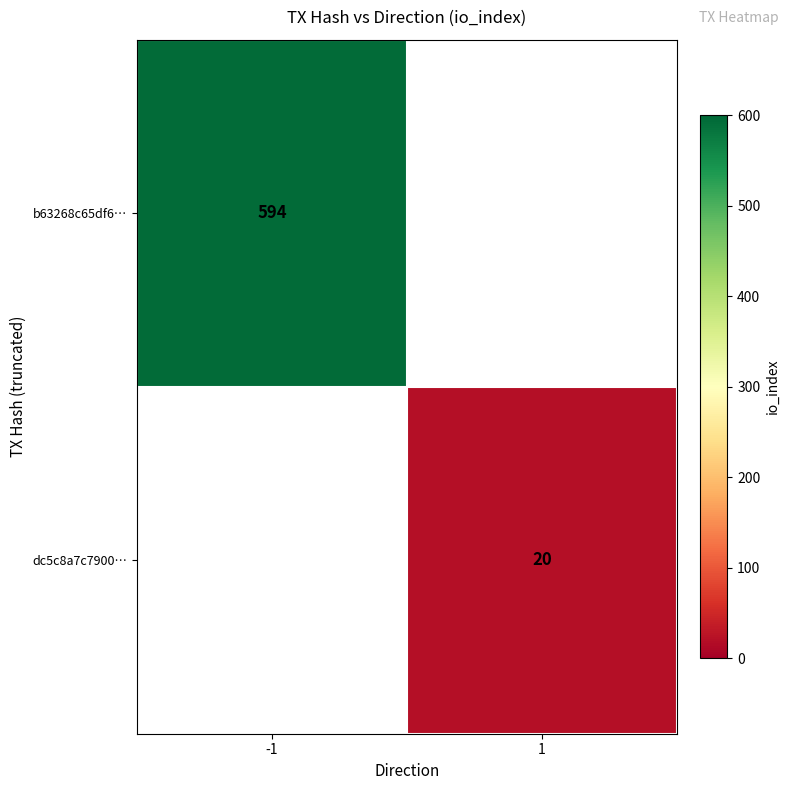

Which label corresponds to the smallest value in the chart?

1